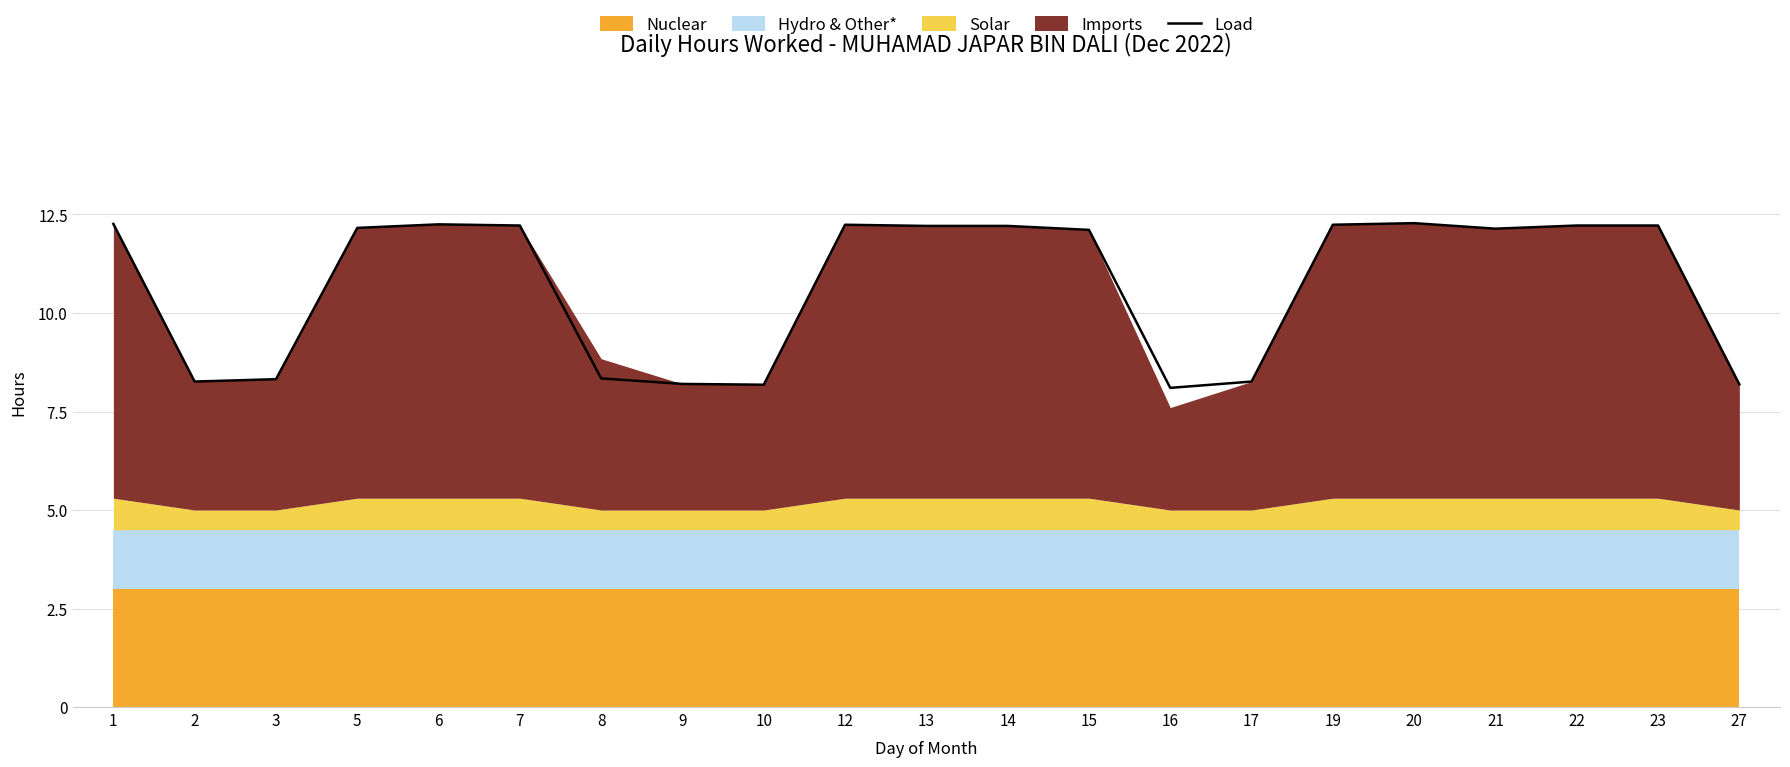

Does the chart have visible grid lines?

Yes